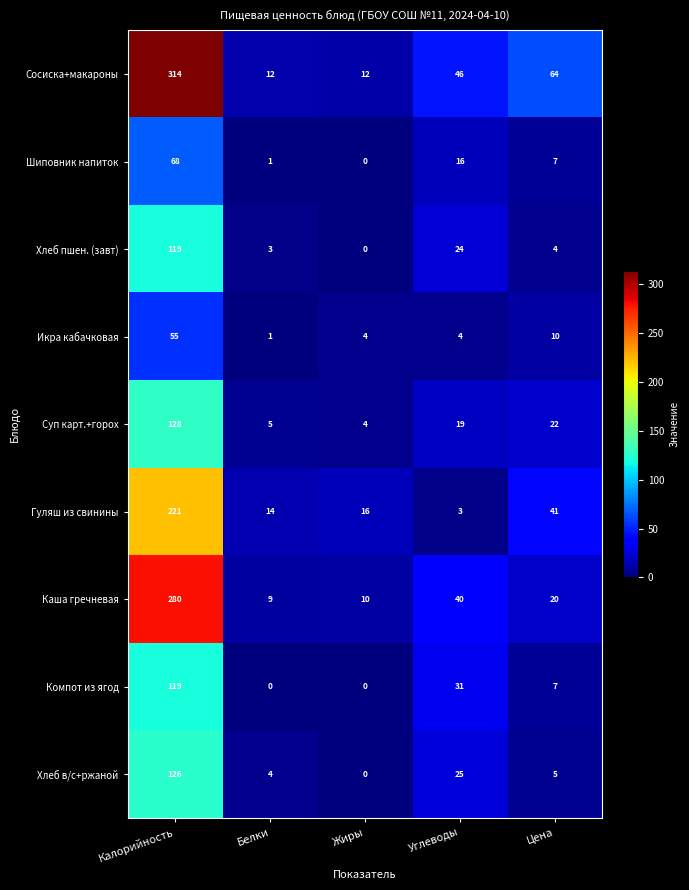

Which series has the largest range (max minus min)?

Сосиска+макароны